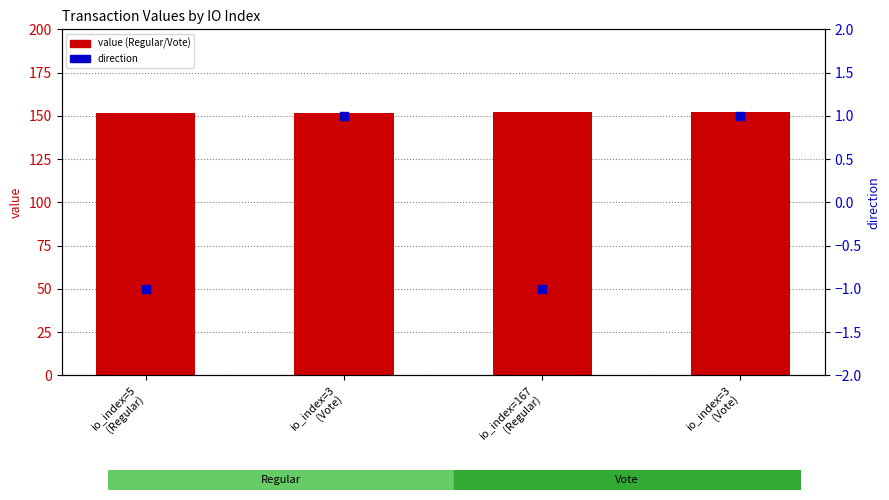

Which series has the largest total across all categories?

value